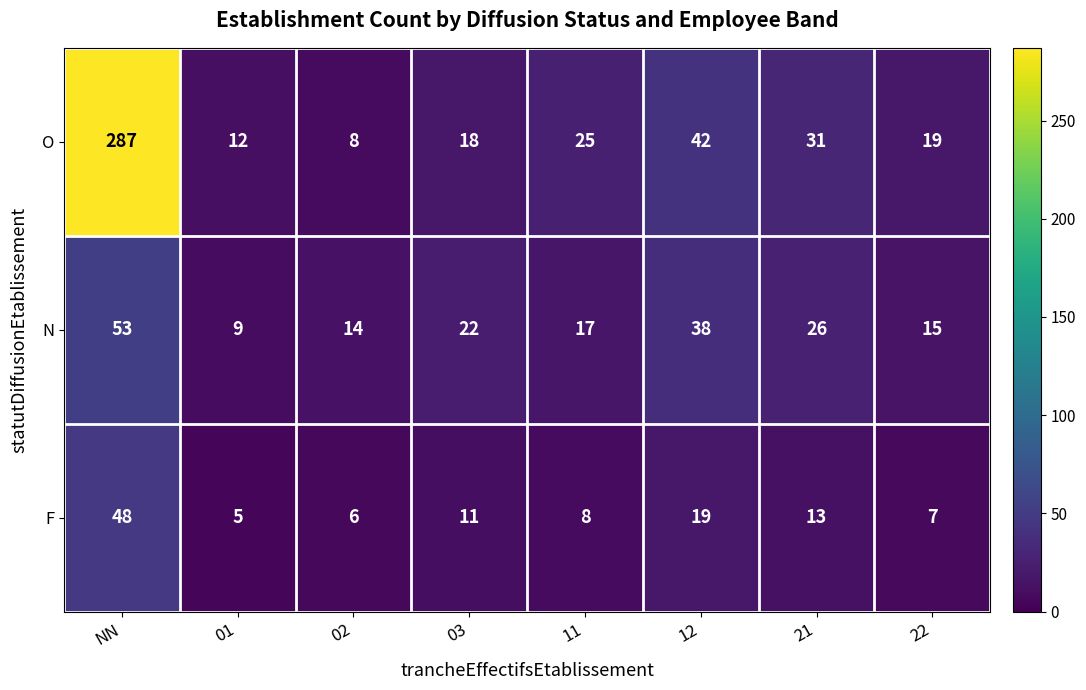

At which category is the sum across all series the highest?

NN